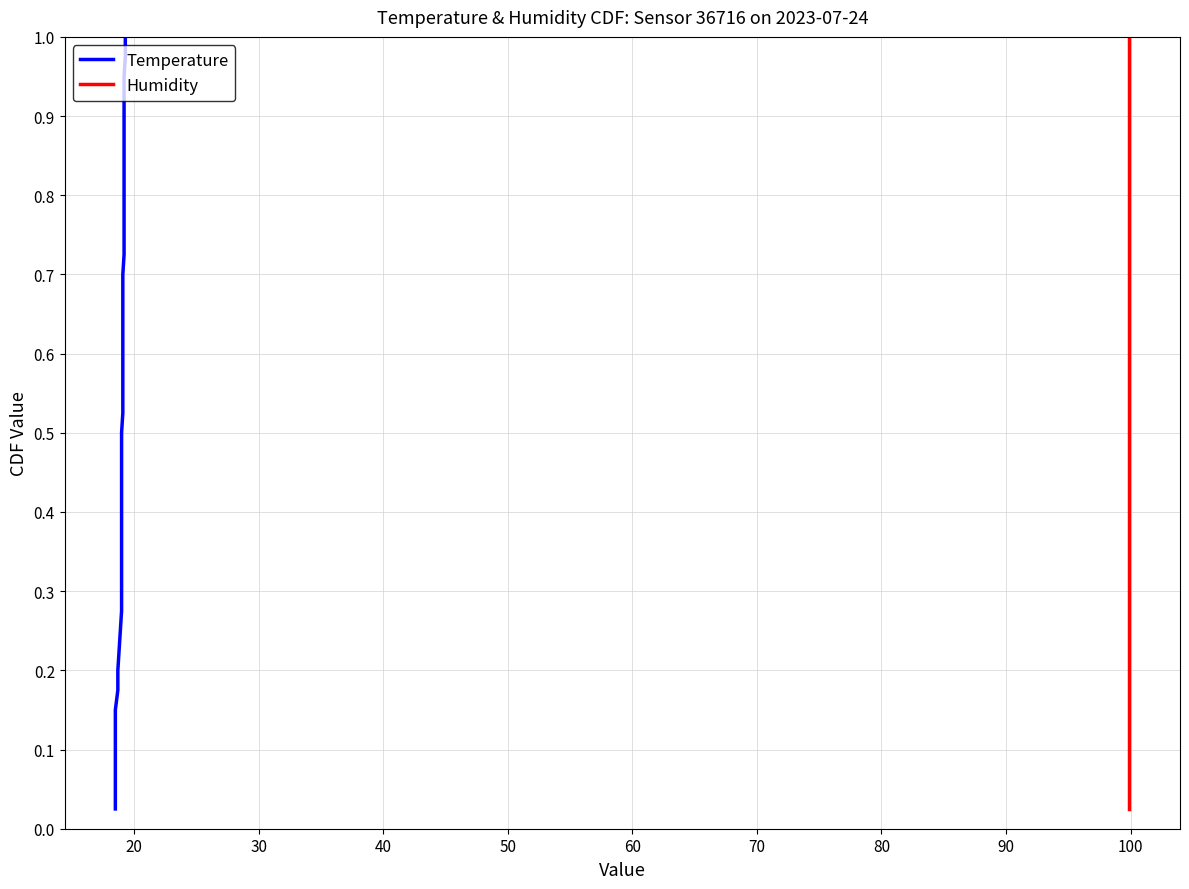

What is the greatest value displayed?

1.0